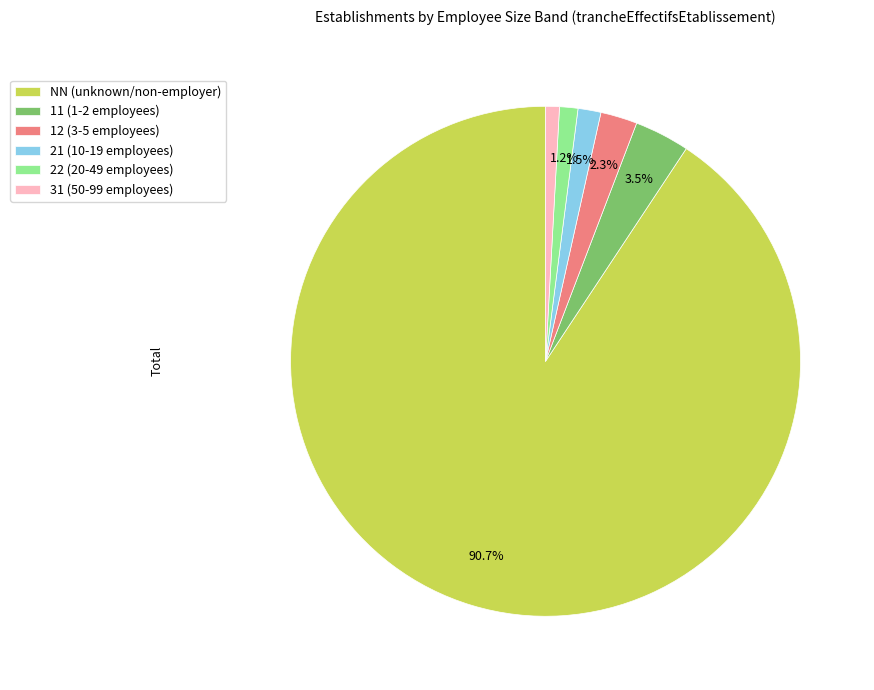

What is the total percentage of 11 (1-2 employees) and 12 (3-5 employees)?

5.8%